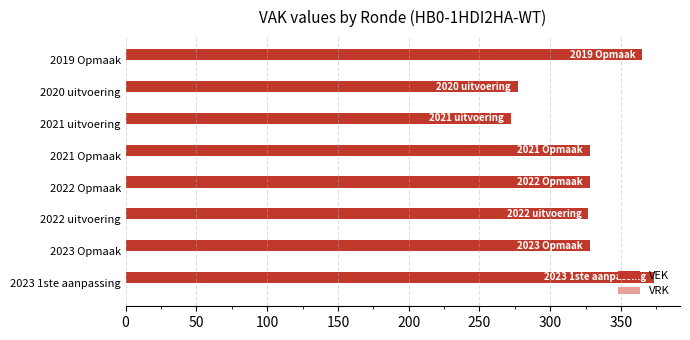

What is the sum of the values at 2023 1ste aanpassing and 2021 Opmaak?

701